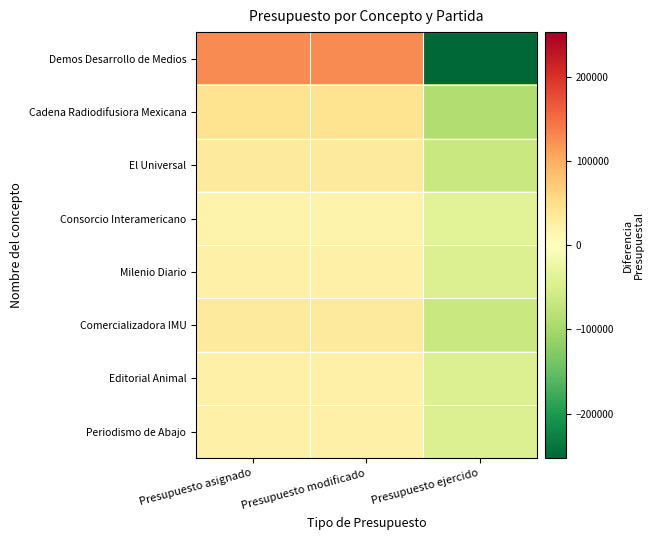

At which category is the sum across all series the highest?

Presupuesto asignado